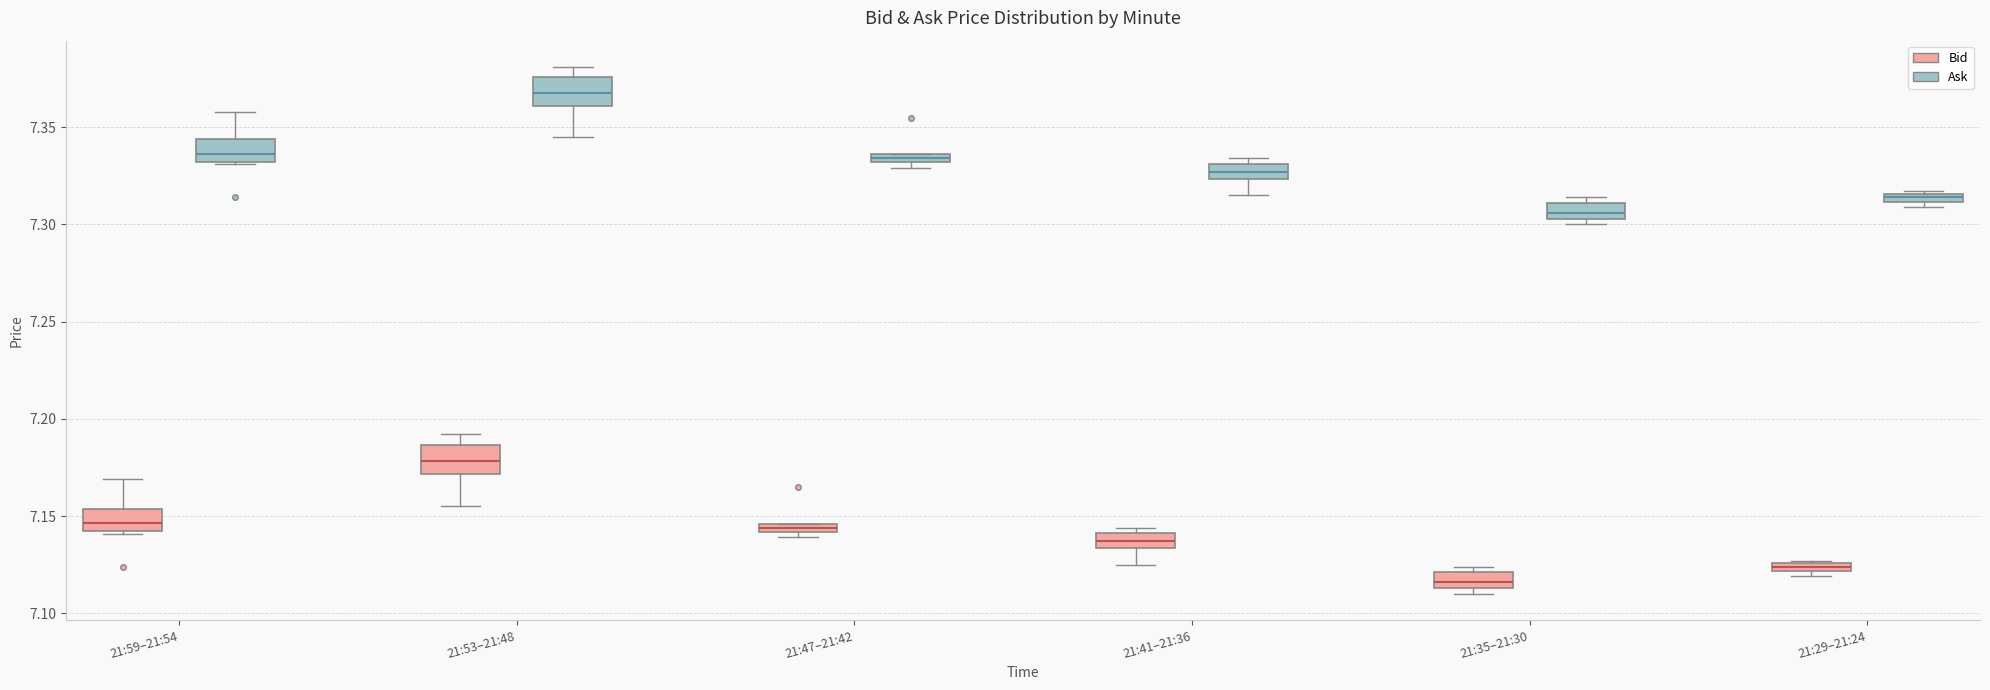

Where is the lower edge of the box for 21:29–21:24 (Ask) on the y-axis? The values are not printed on the chart, so give them approximately, as read against the axis.

7.310